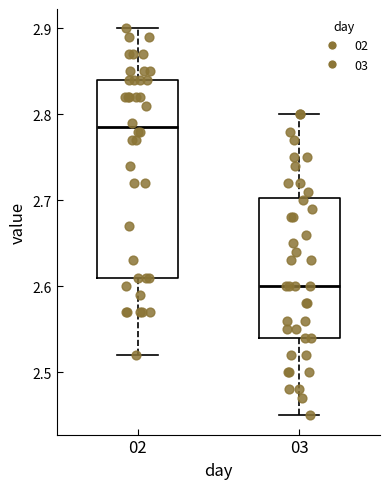

Reading left to right, transcribe this box plot: for each box, give where its median line is, the range the box spans, and where its two whiskers end, as read against the y-axis. The values are not printed on the chart, so give them approximately, as read against the axis.

02: median 2.79, box 2.61 to 2.84, whiskers 2.52 to 2.90
03: median 2.60, box 2.54 to 2.70, whiskers 2.45 to 2.80